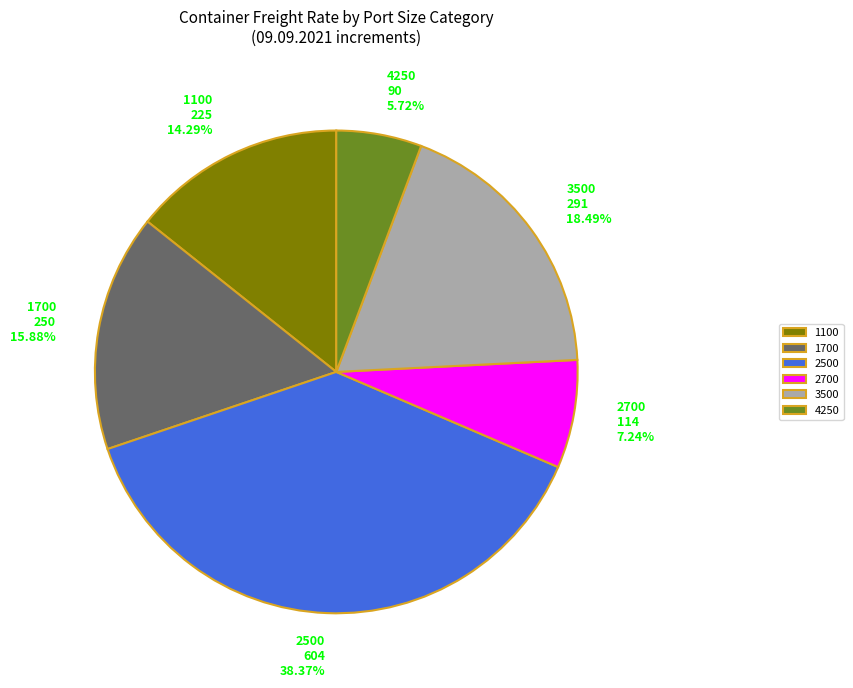

Which has a higher value, 4250 or 3500?

3500